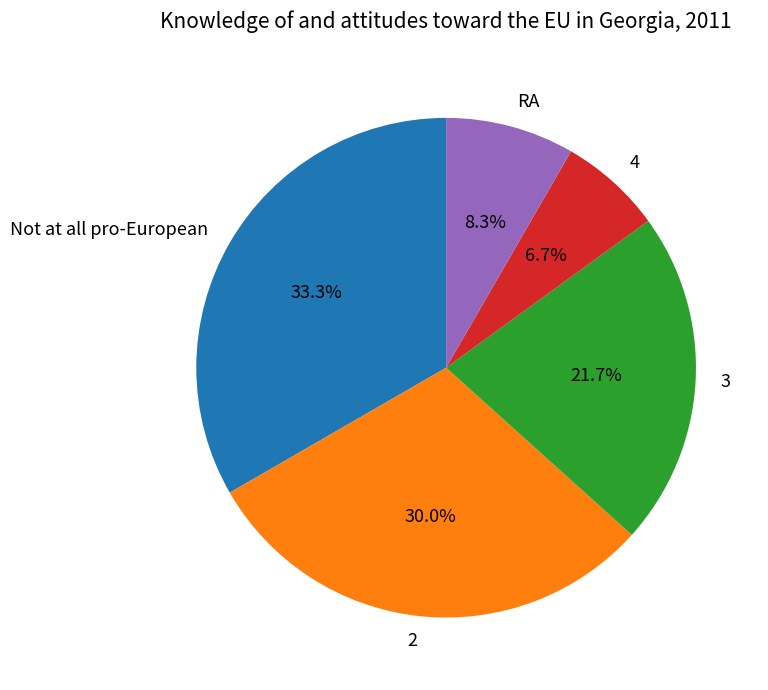

Between 4 and Not at all pro-European, which is larger?

Not at all pro-European